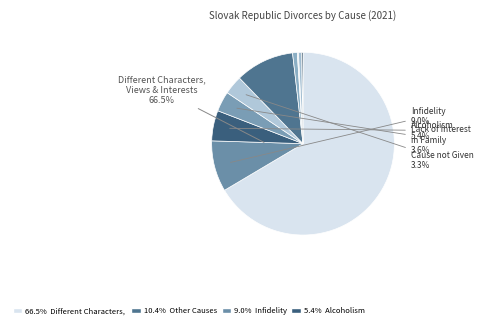

To the nearest percent, what is the difference between the Different Characters,
Views and Interests and Sexual Discord slice percentages?

66%